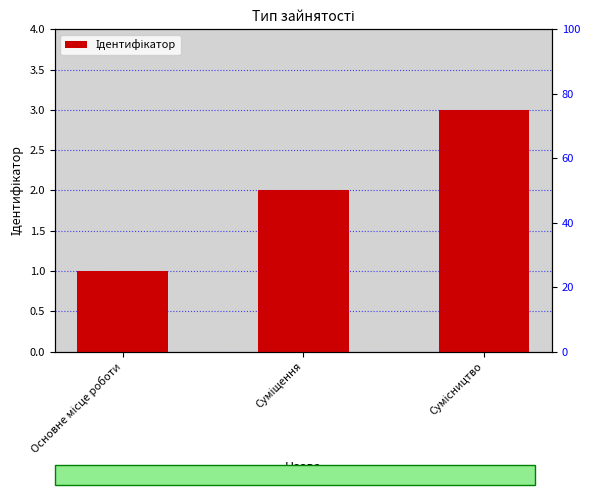

What is the ratio of the value at Суміщення to the value at Основне місце роботи?

2.0